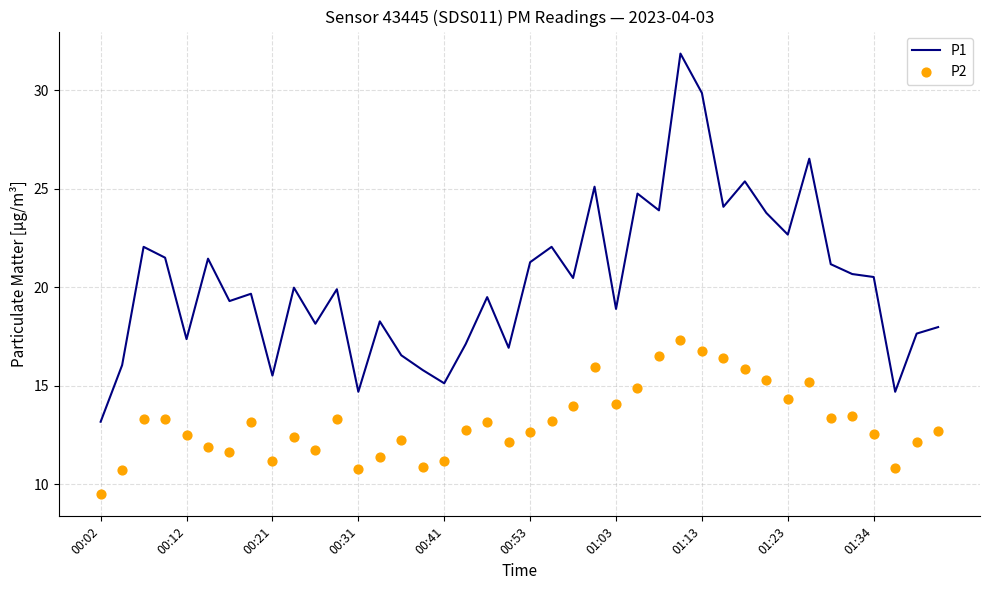

At which category is the sum across all series the highest?

27